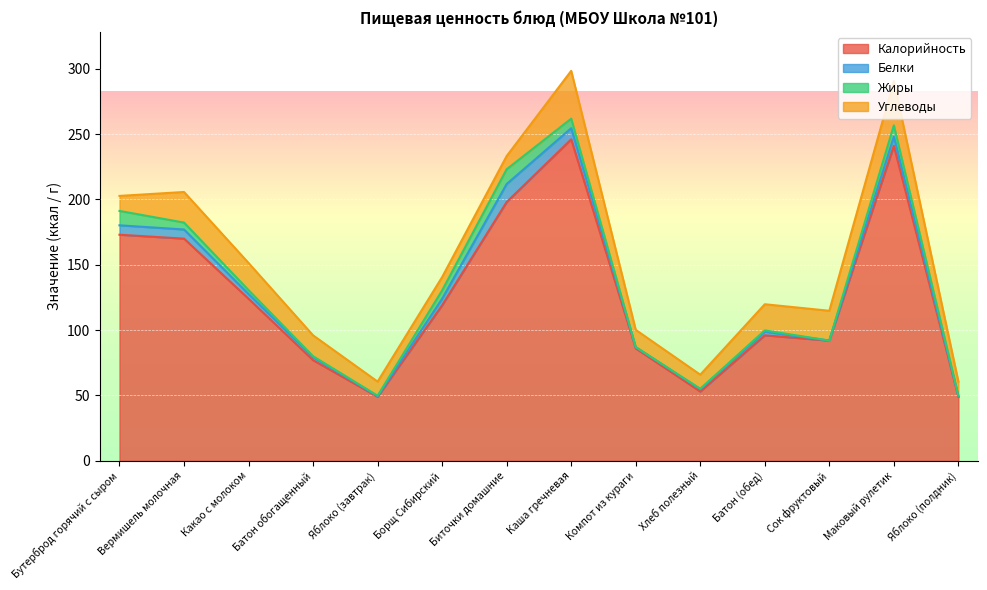

Which series changed the most between Яблоко (завтрак) and Сок фруктовый?

Калорийность